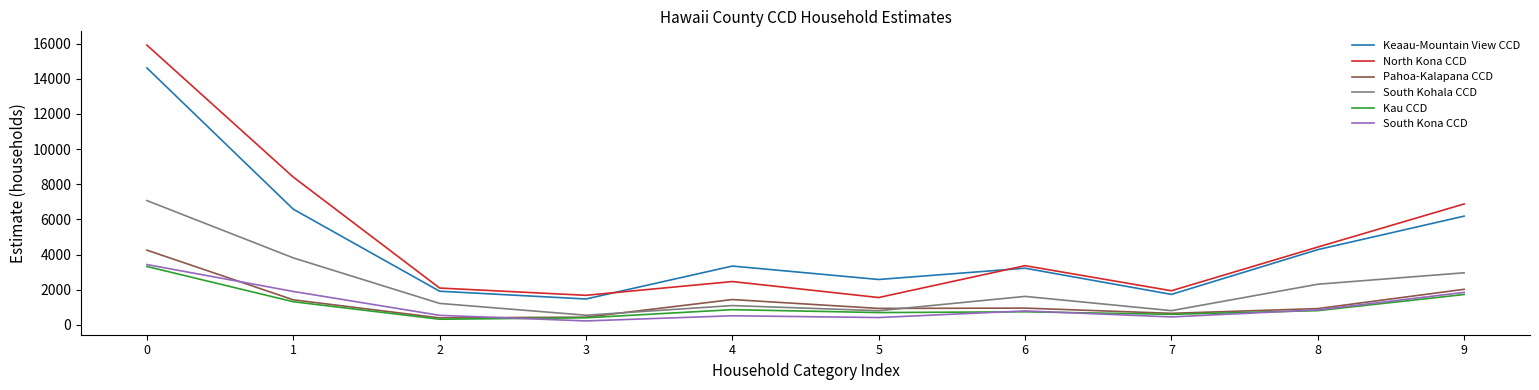

What is the lowest value of the South Kohala CCD series?

547